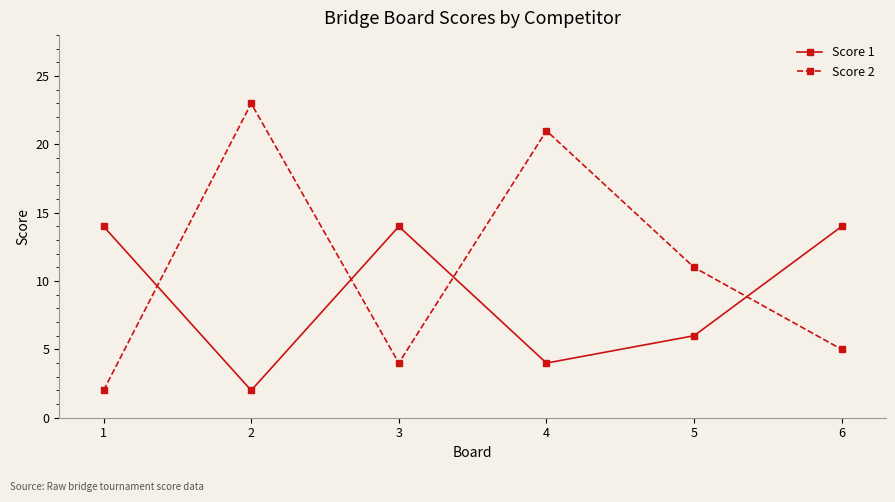

How many interior local valleys does the Score 1 series have?

2